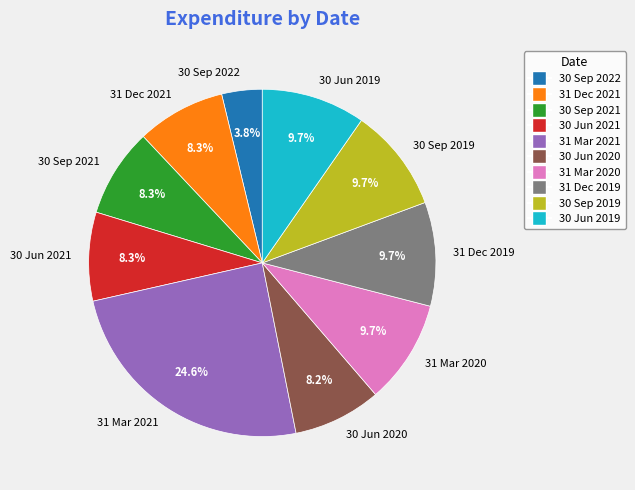

Is there any slice that represents more than half of the pie?

No